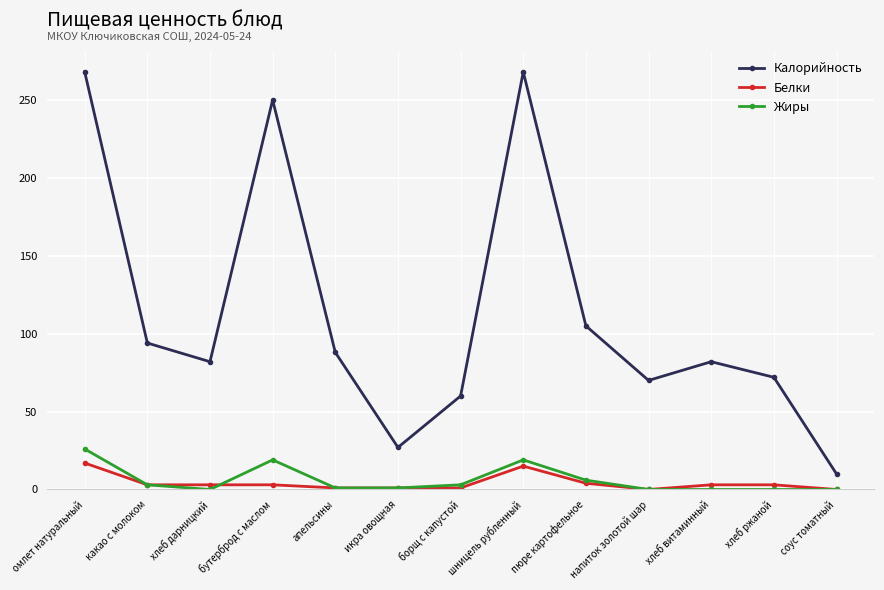

What is the difference between the second highest and minimum values in the Белки series?

15